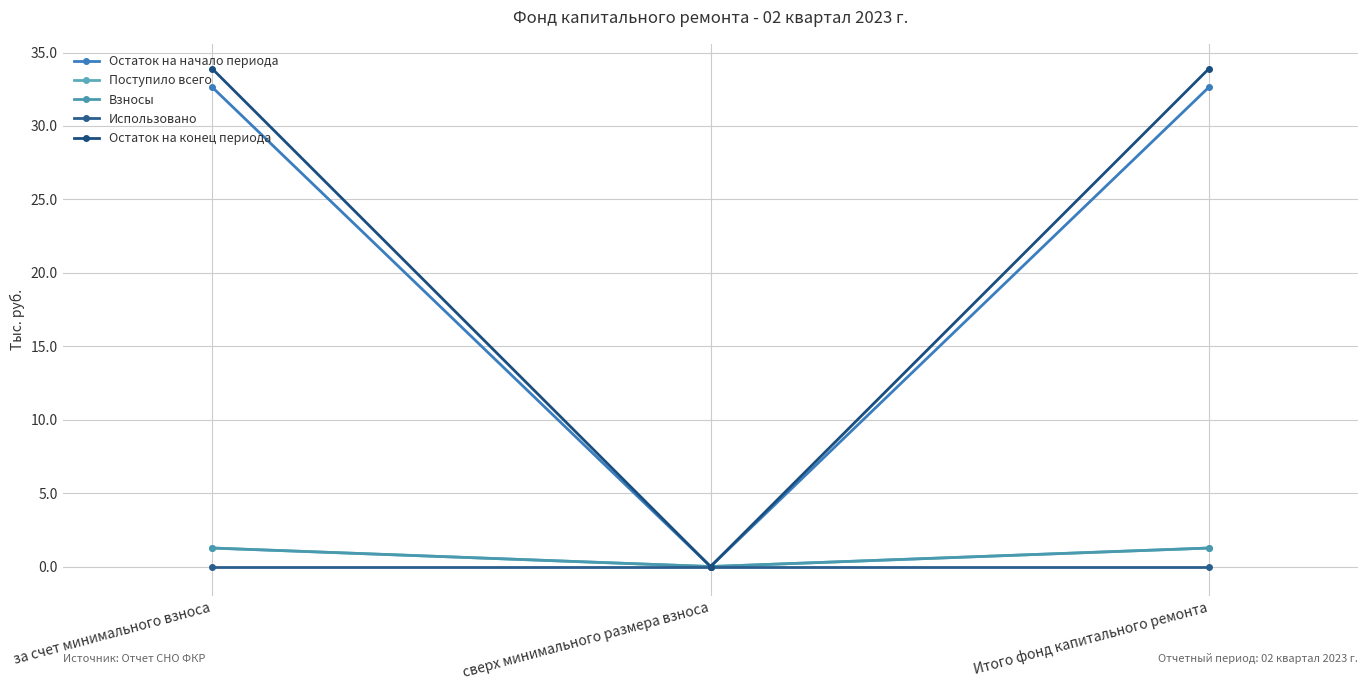

What position from the right is Итого фонд капитального ремонта?

1